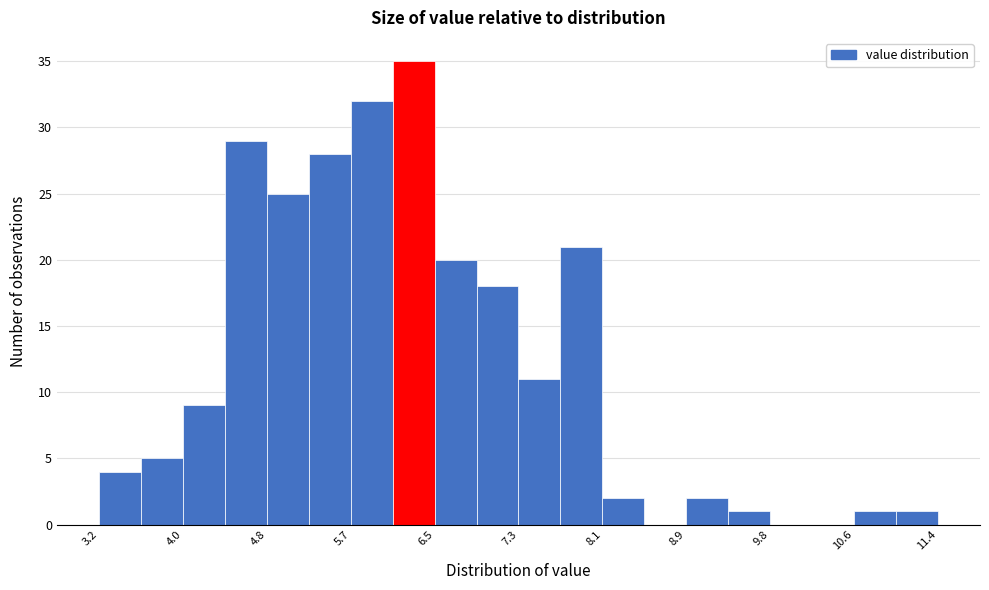

How tall is the bar that spans 7.30 to 7.71 on the x-axis? Neither the bar edges nor the heights are printed on the chart, so give them approximately, as read against the axes.

11